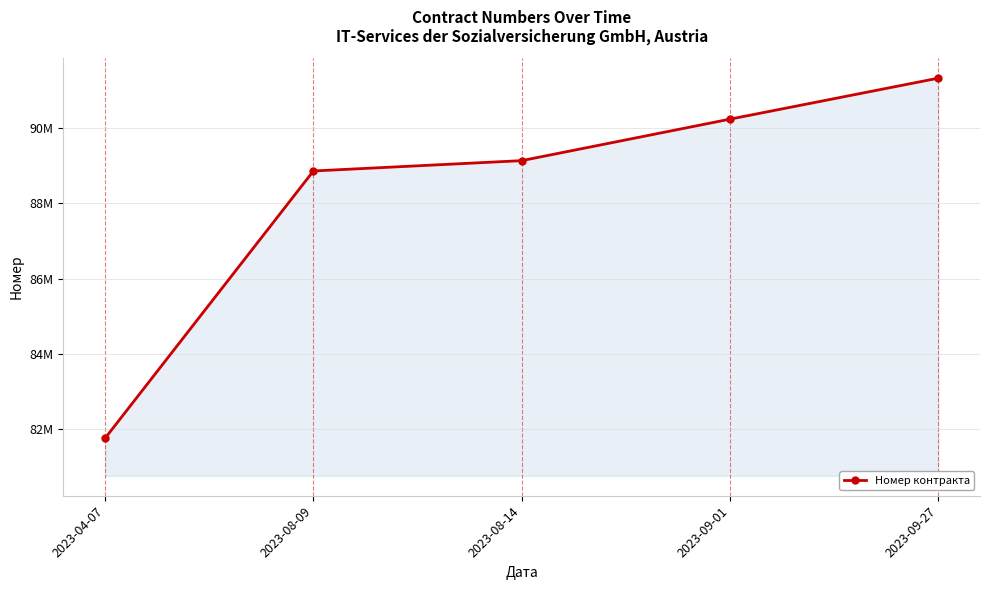

Which has a higher value, 2023-09-27 or 2023-09-01?

2023-09-27